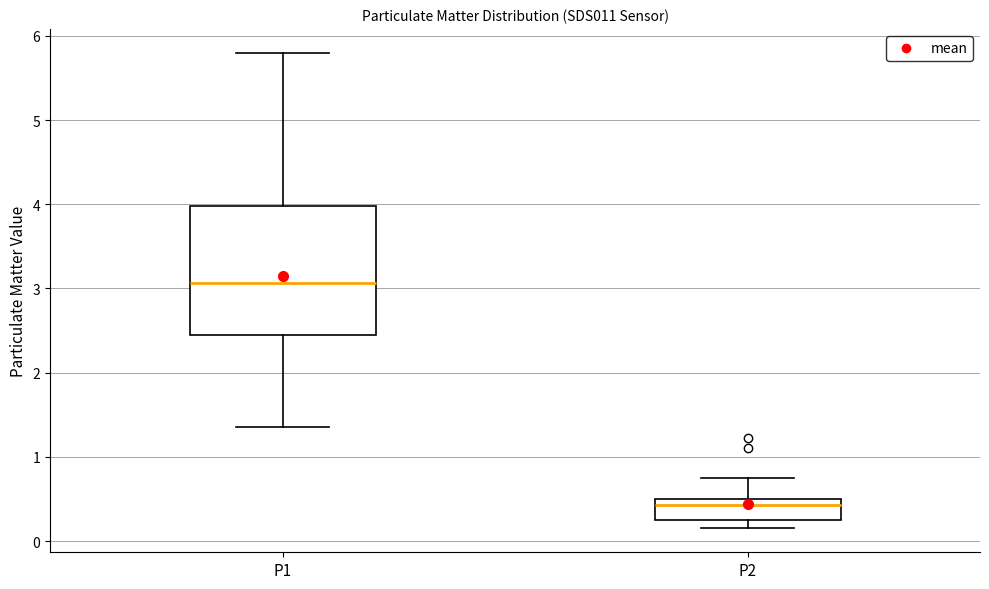

Reading left to right, read every box against the y-axis: the position of its median line, the range the box covers, and the ends of its whiskers. The values are not printed on the chart, so give them approximately, as read against the axis.

P1: median 3.1, box 2.4 to 4.0, whiskers 1.4 to 5.8
P2: median 0.4, box 0.3 to 0.5, whiskers 0.2 to 0.8